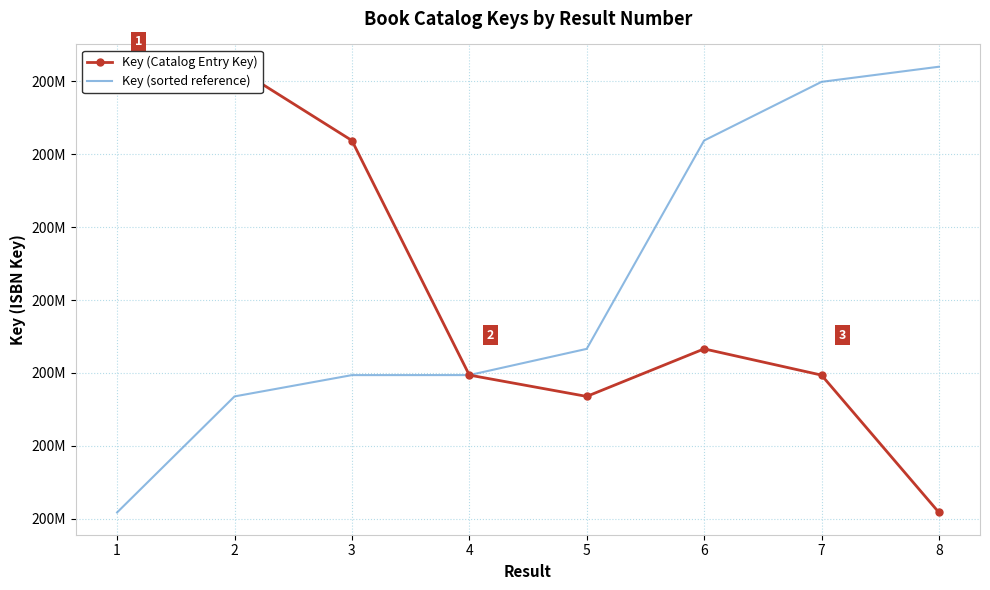

Which label corresponds to the smallest value in the chart?

8